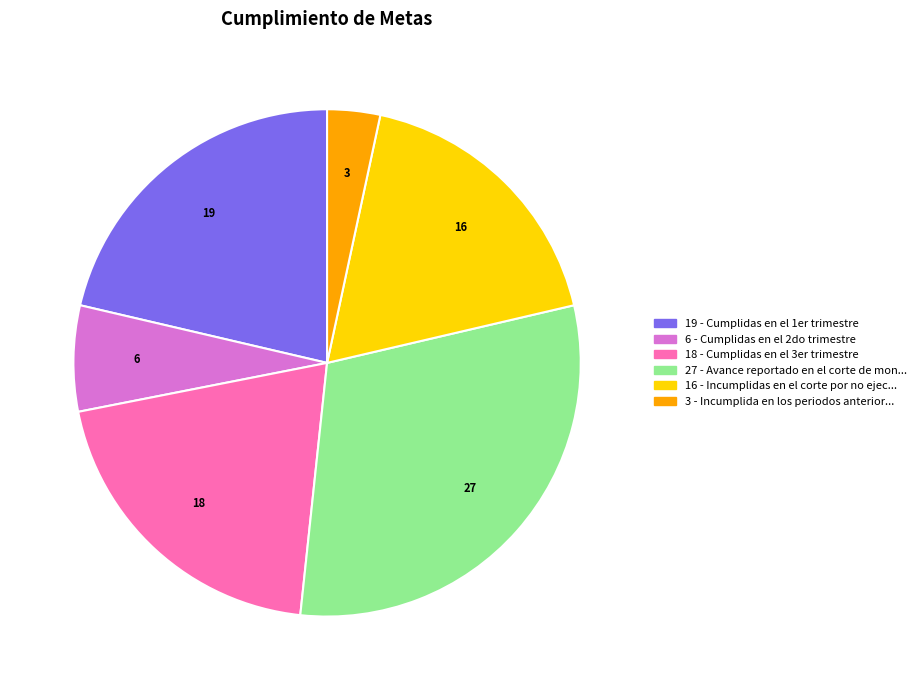

Is there a majority slice in this chart?

No